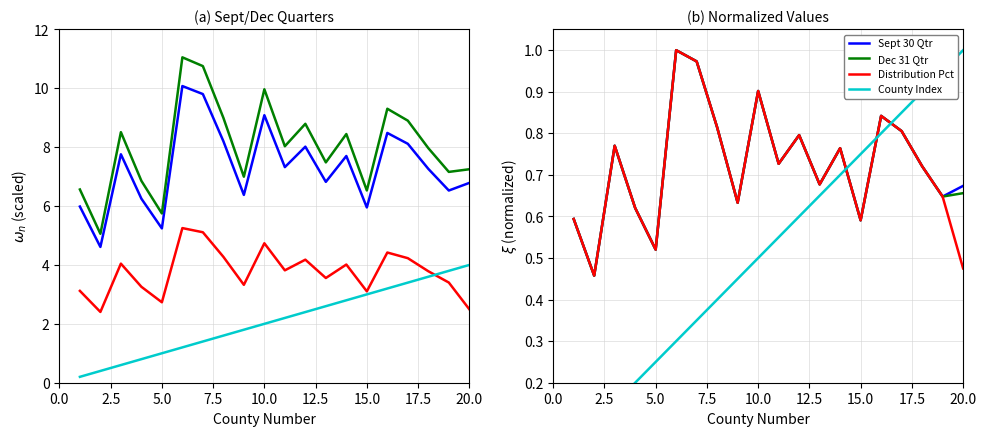

Which series has the largest range (max minus min)?

Dec 31 Qtr